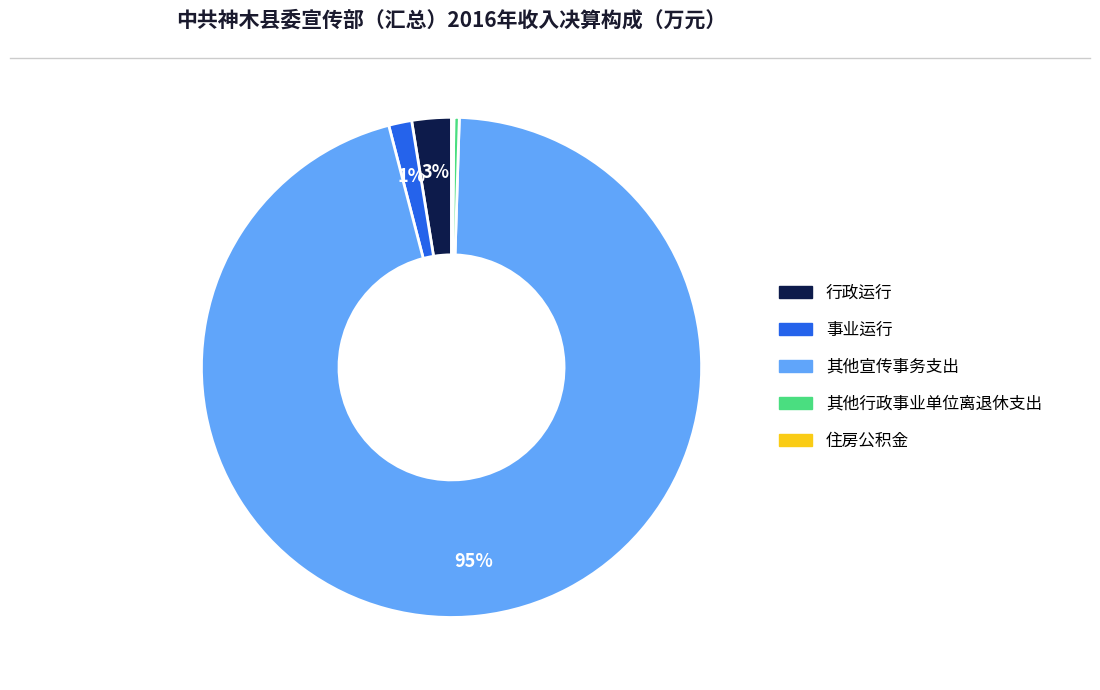

Is it true that 事业运行 is 1% of the pie?

True